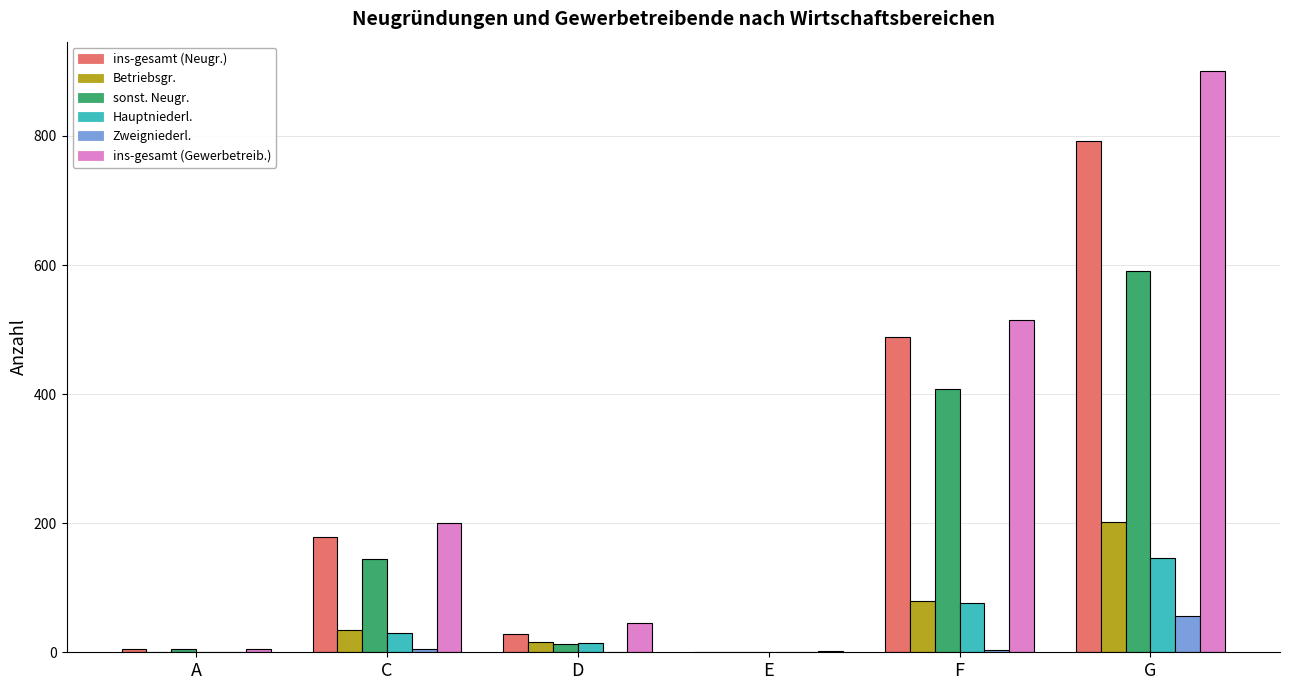

Which series has the largest total across all categories?

ins-gesamt (Gewerbetreib.)